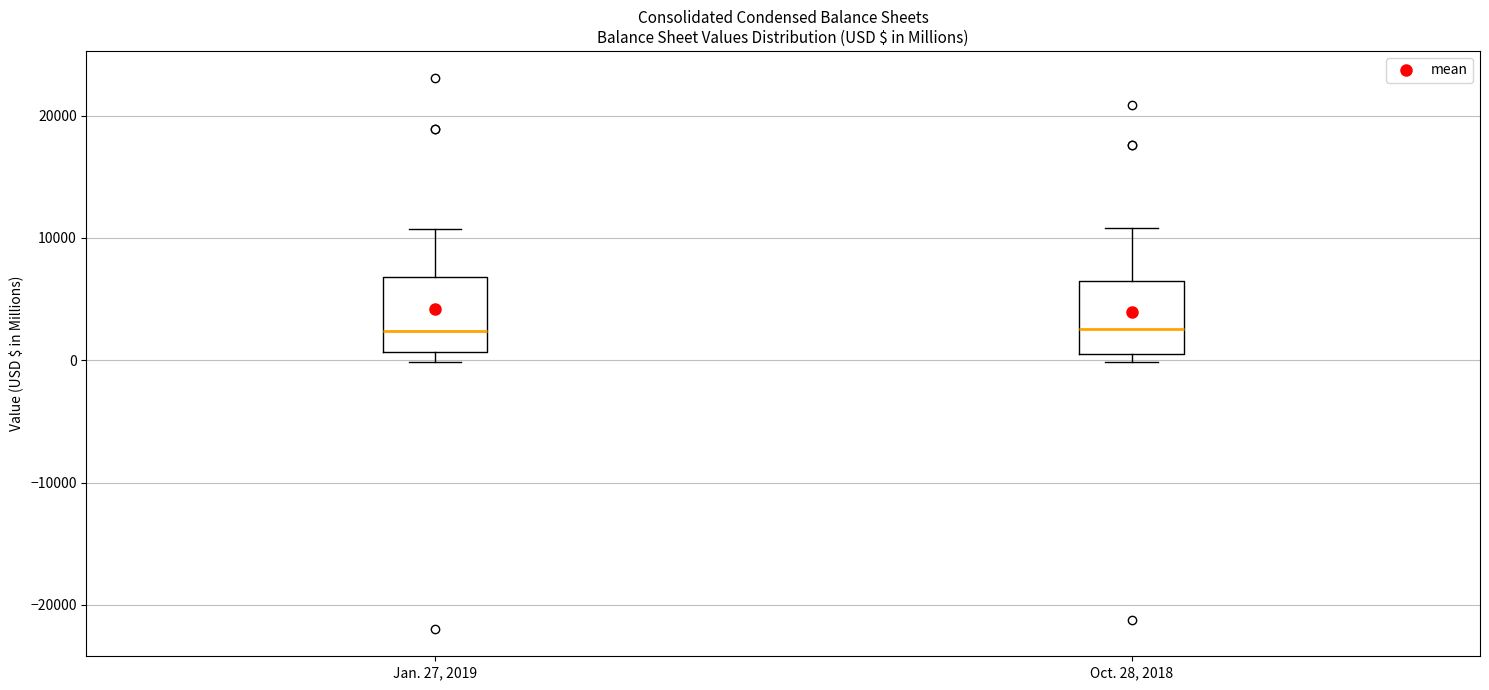

Reading left to right, read every box against the y-axis: the position of its median line, the range the box covers, and the ends of its whiskers. The values are not printed on the chart, so give them approximately, as read against the axis.

Jan. 27, 2019: median 2000, box 1000 to 7000, whiskers 0 to 11000
Oct. 28, 2018: median 3000, box 1000 to 6000, whiskers 0 to 11000